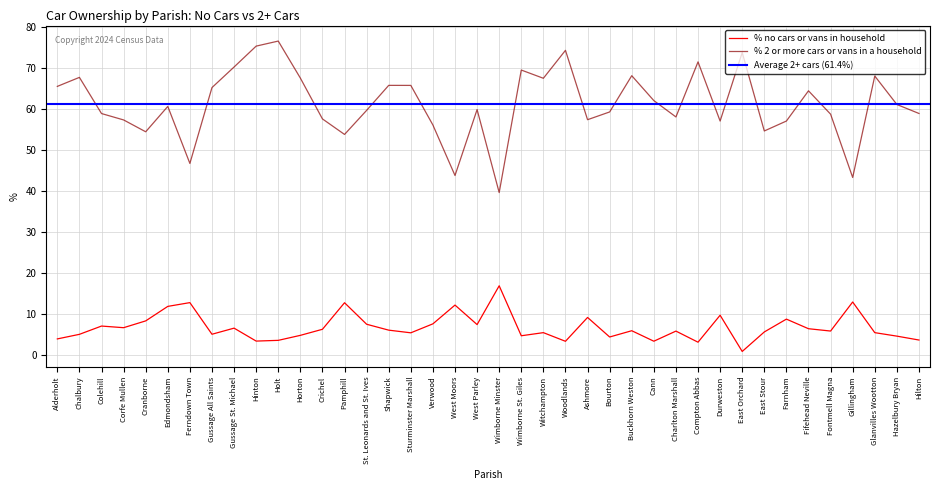

What is the spread (max minus min) of values at Horton?

62.8